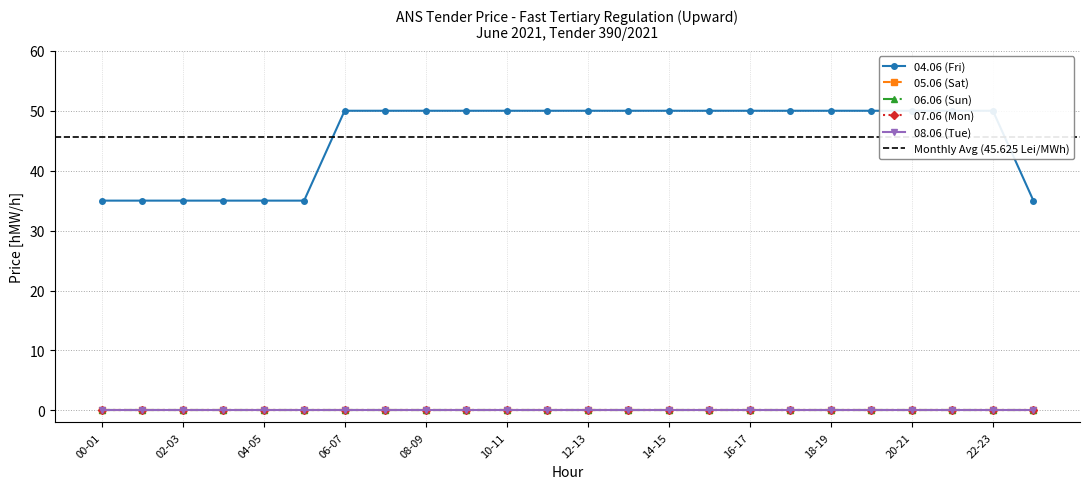

Reading left to right, transcribe all the data shown in this chart.

04.06 (Fri): 35	35	35	35	35	35	50	50	50	50	50	50	50	50	50	50	50	50	50	50	50	50	50	35
05.06 (Sat): 0	0	0	0	0	0	0	0	0	0	0	0	0	0	0	0	0	0	0	0	0	0	0	0
06.06 (Sun): 0	0	0	0	0	0	0	0	0	0	0	0	0	0	0	0	0	0	0	0	0	0	0	0
07.06 (Mon): 0	0	0	0	0	0	0	0	0	0	0	0	0	0	0	0	0	0	0	0	0	0	0	0
08.06 (Tue): 0	0	0	0	0	0	0	0	0	0	0	0	0	0	0	0	0	0	0	0	0	0	0	0